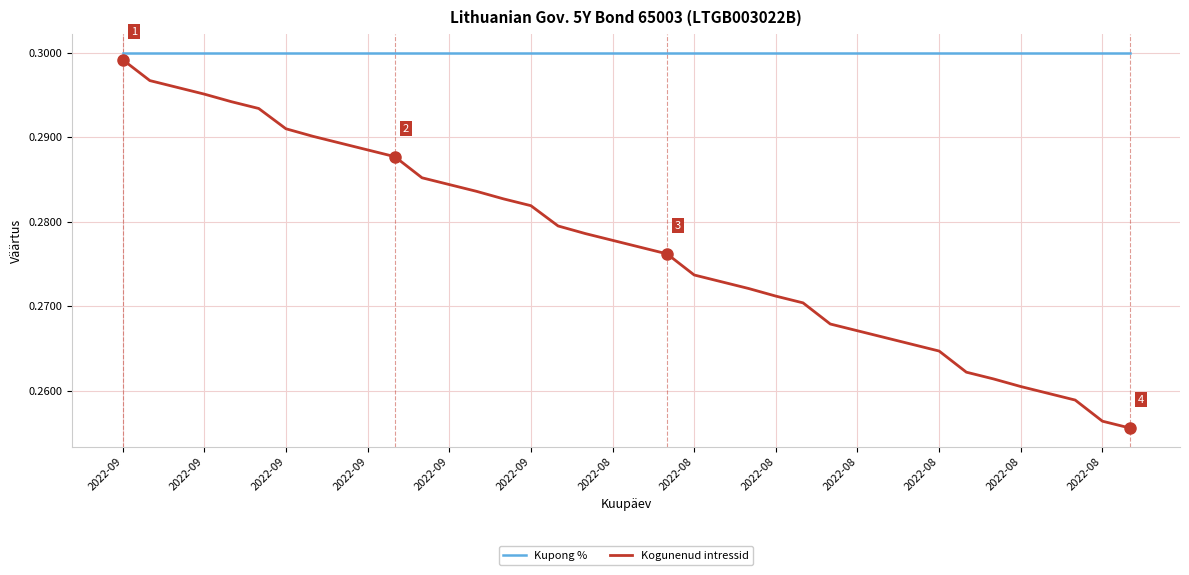

Which series has the largest range (max minus min)?

Kogunenud intressid